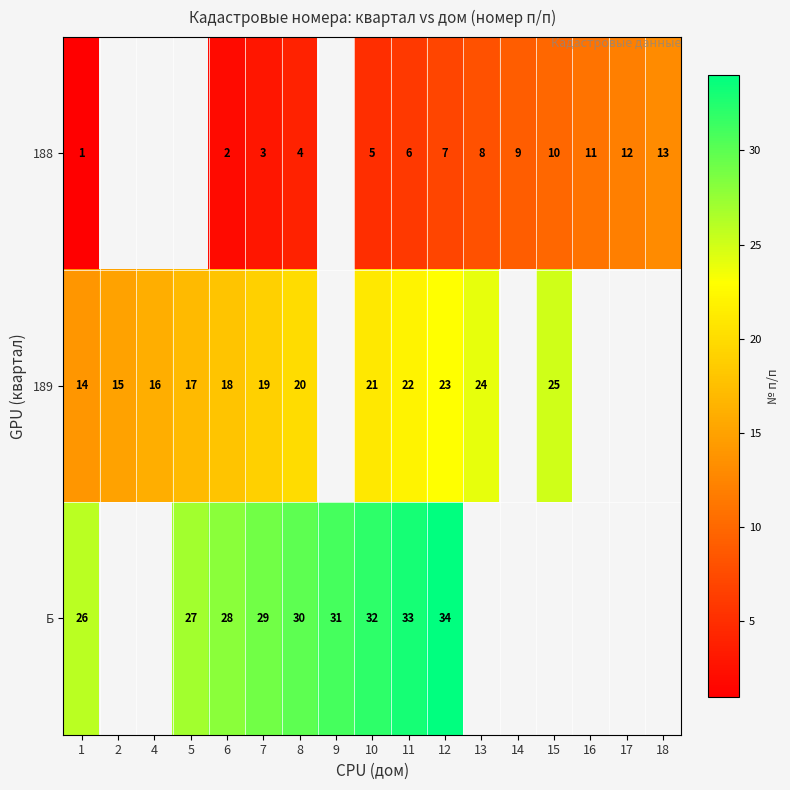

At 7, list the series in order from smallest to largest.

188, 189, Б